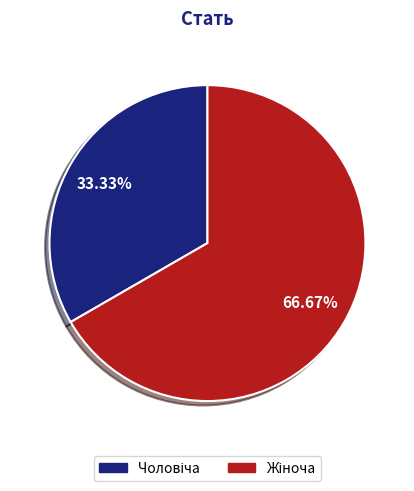

How many segments does this pie chart have?

2